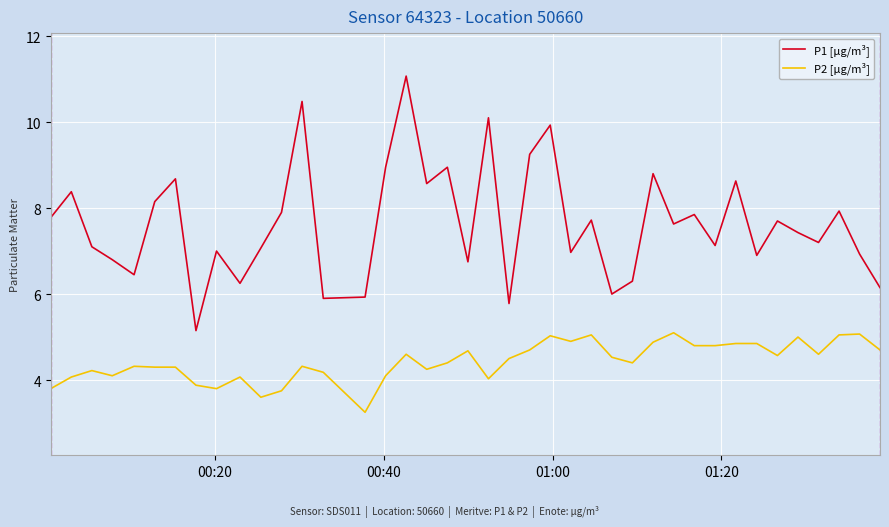

What is the highest value of the P1 [µg/m³] series?

11.1